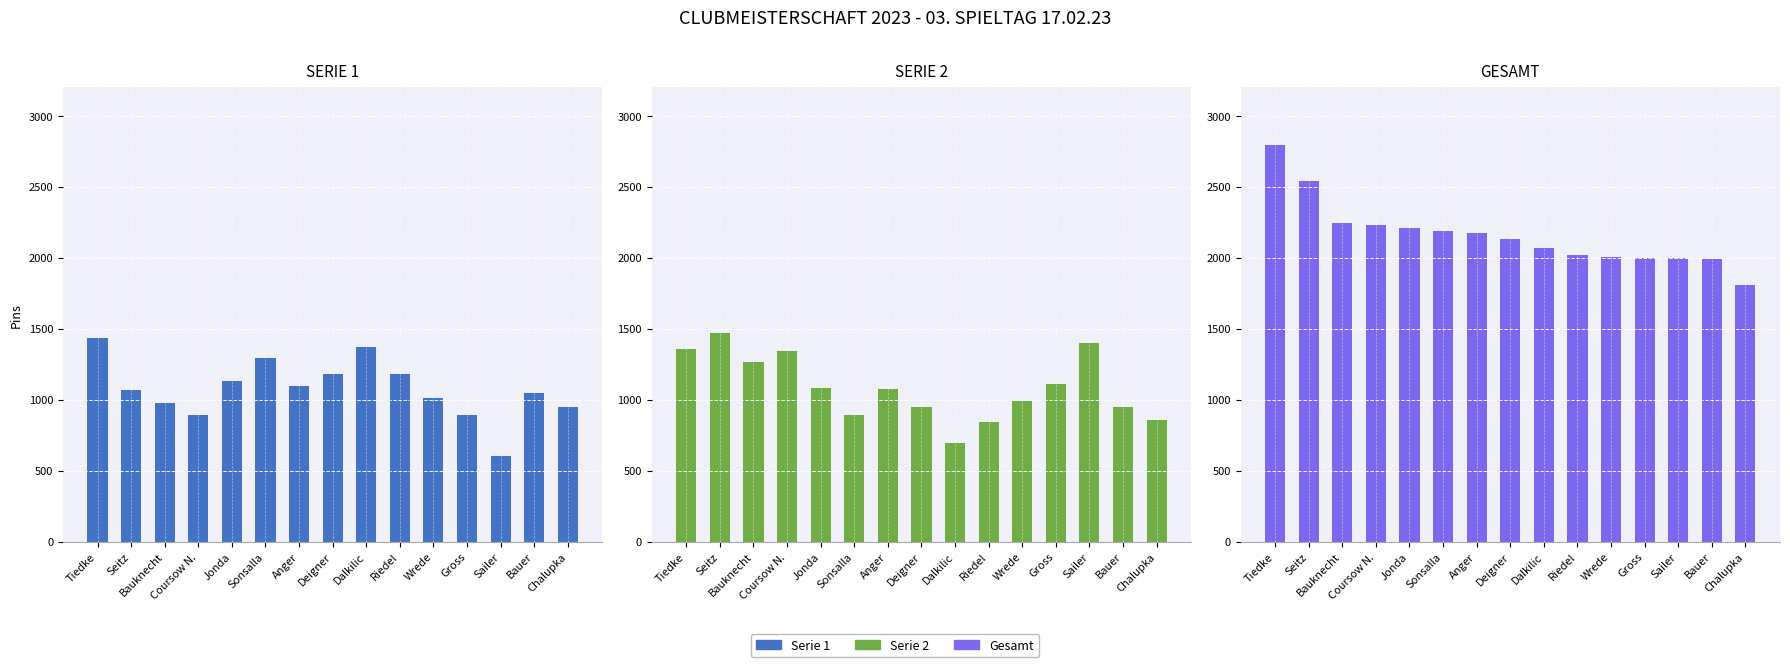

Which series has the largest total across all categories?

Gesamt